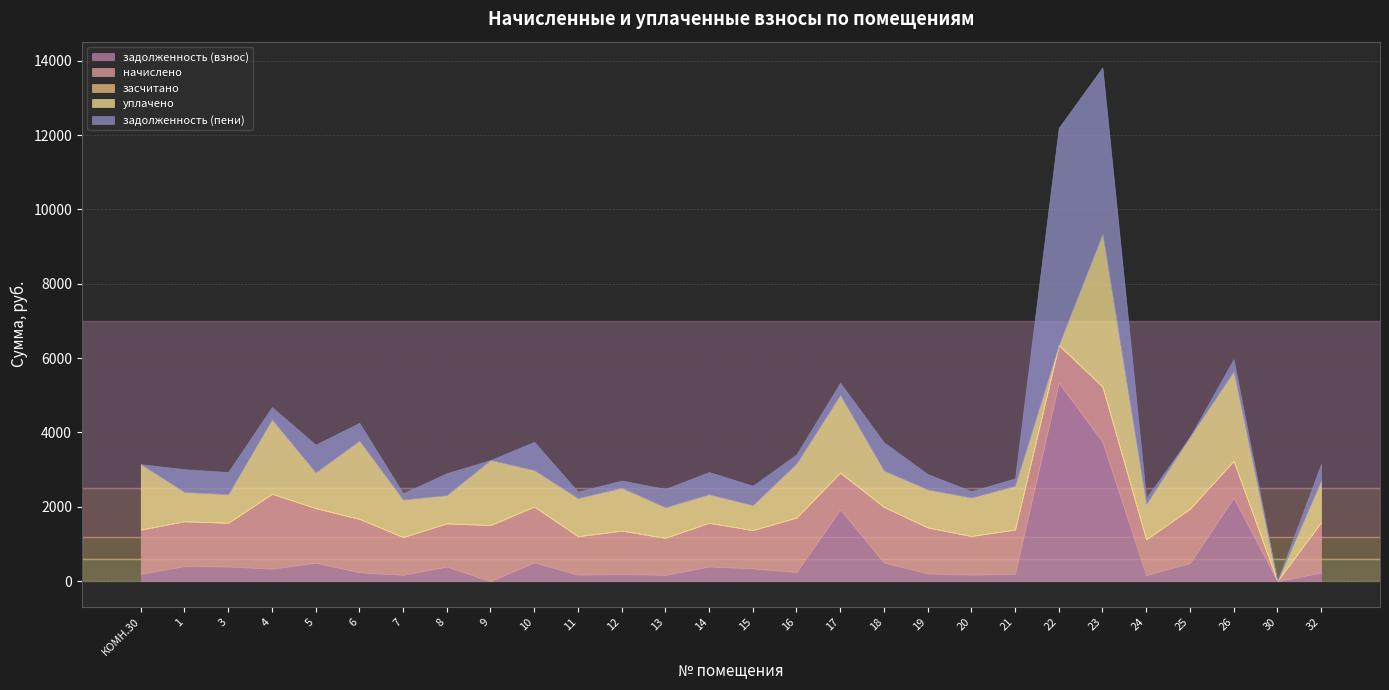

Reading left to right, list all the values displayed in this chart.

задолженность (взнос): КОМН.30=198.0	1=403.7	3=393.4	4=335.5	5=492.3	6=239.1	7=169.3	8=389.3	9=0.0	10=502.6	11=172.4	12=193.9	13=166.2	14=393.4	15=344.0	16=244.2	17=1925.8	18=500.5	19=206.2	20=173.4	21=198.0	22=5341.2	23=3748.9	24=160.1	25=486.3	26=2243.6	30=0.0	32=225.7
начислено: КОМН.30=1188.1	1=1206.6	3=1175.8	4=2013.0	5=1471.3	6=1434.4	7=1015.7	8=1163.5	9=1508.2	10=1502.0	11=1034.2	12=1163.5	13=997.3	14=1175.8	15=1028.0	16=1465.1	17=991.1	18=1495.9	19=1237.4	20=1040.3	21=1188.1	22=1009.6	23=1483.6	24=960.4	25=1459.0	26=991.1	30=0.0	32=1354.3
засчитано: КОМН.30=0.0	1=0.0	3=0.0	4=0.0	5=0.0	6=0.0	7=0.0	8=0.0	9=0.0	10=0.0	11=0.0	12=0.0	13=0.0	14=0.0	15=0.0	16=0.0	17=0.0	18=0.0	19=0.0	20=0.0	21=0.0	22=0.0	23=0.0	24=0.0	25=0.0	26=0.0	30=0.0	32=0.0
уплачено: КОМН.30=1759.6	1=788.2	3=768.1	4=2000.2	5=961.0	6=2106.1	7=1009.3	8=760.0	9=1750.0	10=981.2	11=1027.7	12=1156.1	13=823.3	14=768.1	15=671.5	16=1455.9	17=2090.9	18=977.1	19=1023.3	20=1033.8	21=1180.6	22=0.0	23=4100.0	24=954.3	25=1934.7	26=2408.8	30=0.0	32=1120.0
задолженность (пени): КОМН.30=0.0	1=613.6	3=598.0	4=335.5	5=748.2	6=478.1	7=169.3	8=591.7	9=0.0	10=763.9	11=172.4	12=193.9	13=493.7	14=598.0	15=522.8	16=244.2	17=330.4	18=760.8	19=412.5	20=173.4	21=198.0	22=5846.0	23=4490.7	24=160.1	25=0.0	26=330.4	30=0.0	32=451.4